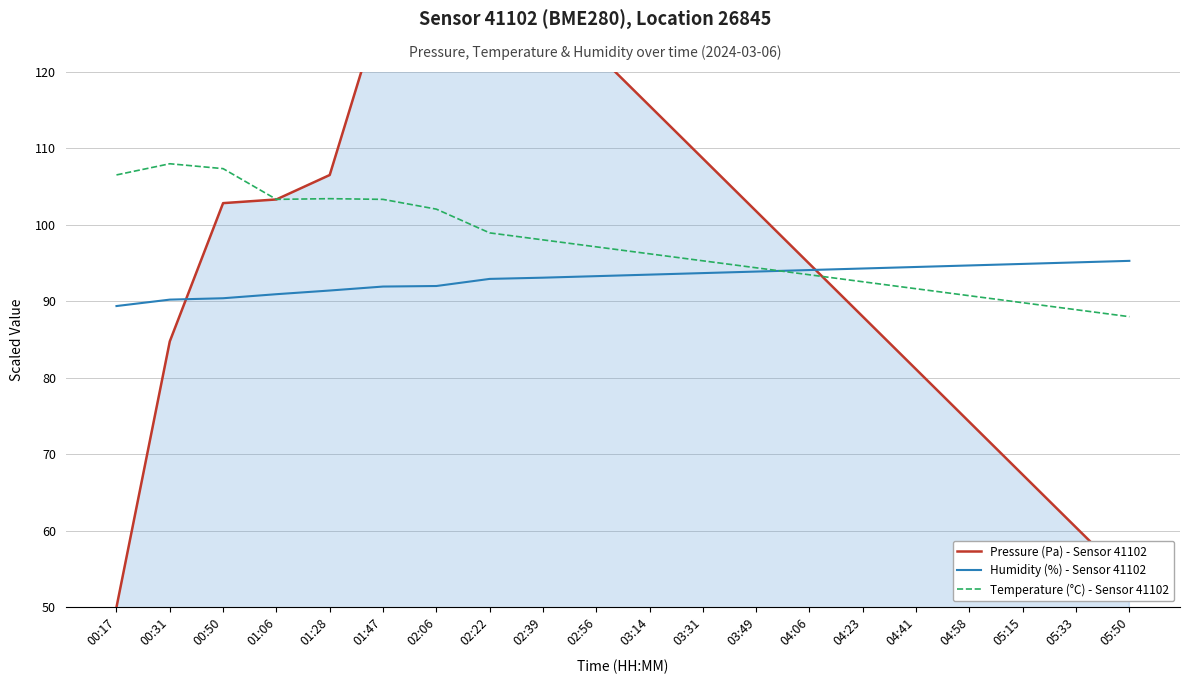

Which series has the largest range (max minus min)?

Pressure (Pa) - Sensor 41102